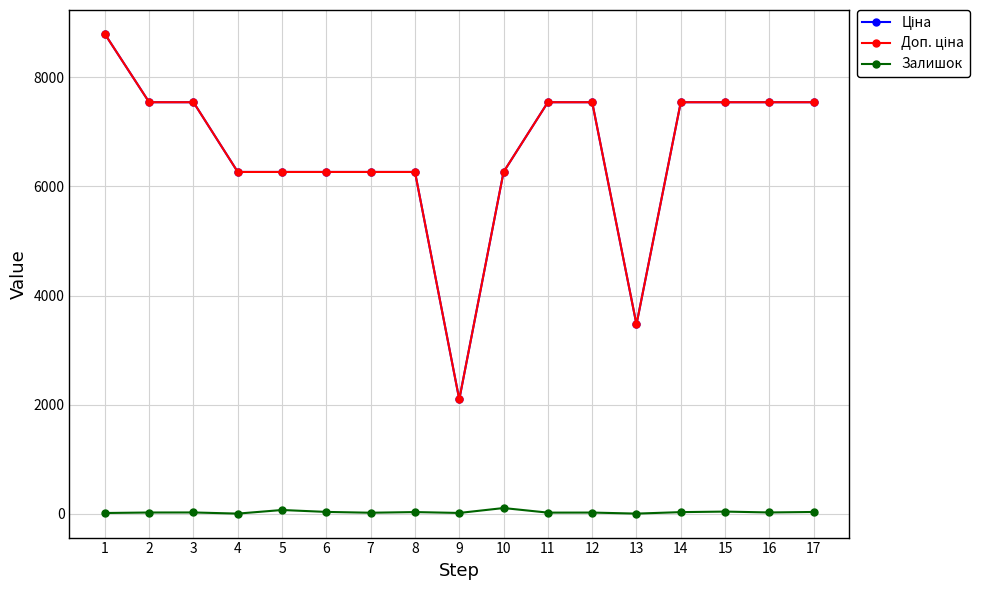

Is this an area chart (filled region under the line)?

No